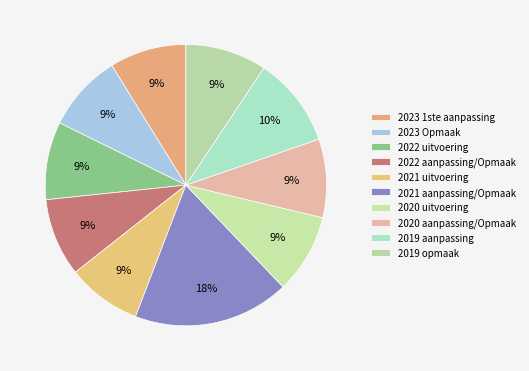

Is 2020 aanpassing/Opmaak the majority of the pie?

No